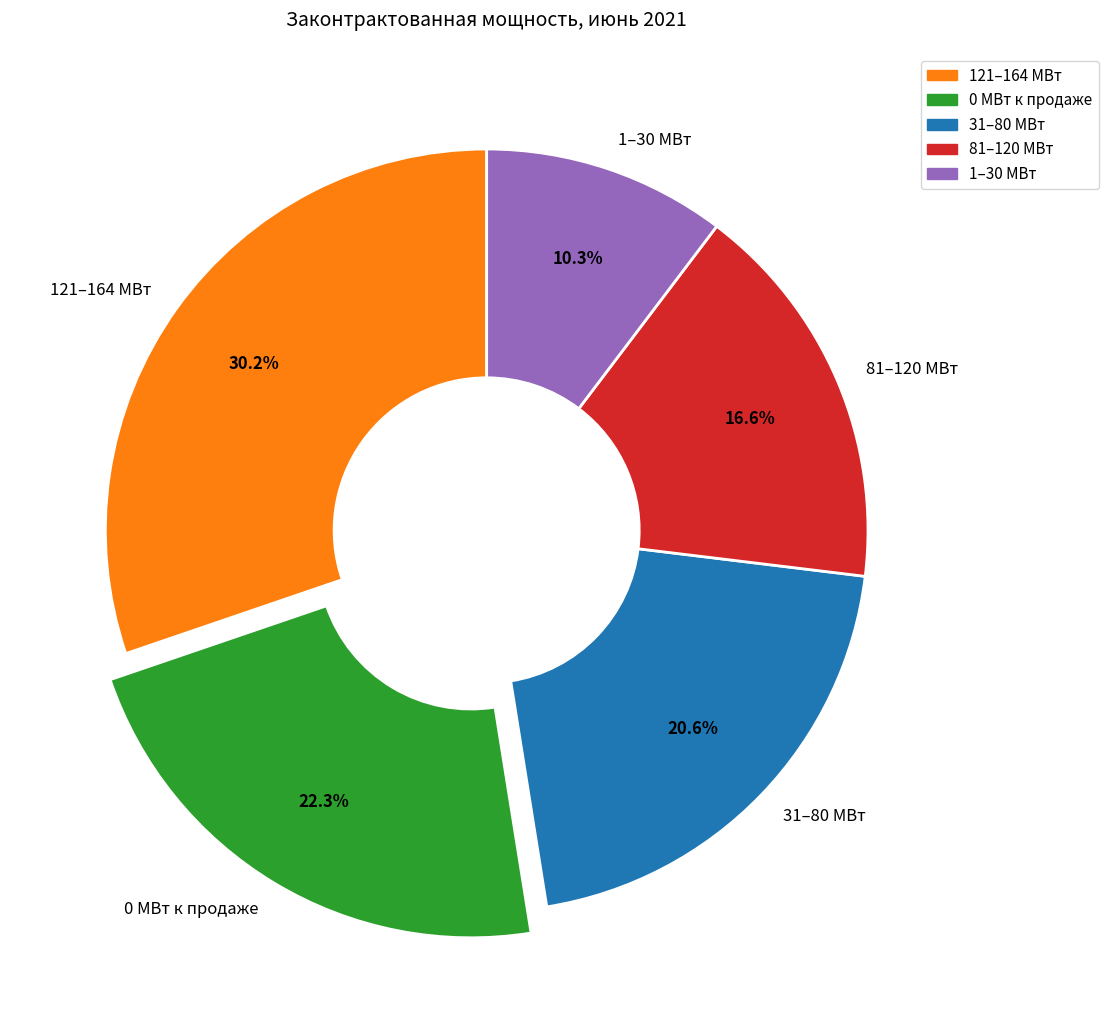

To the nearest percent, what is the average slice percentage?

20%